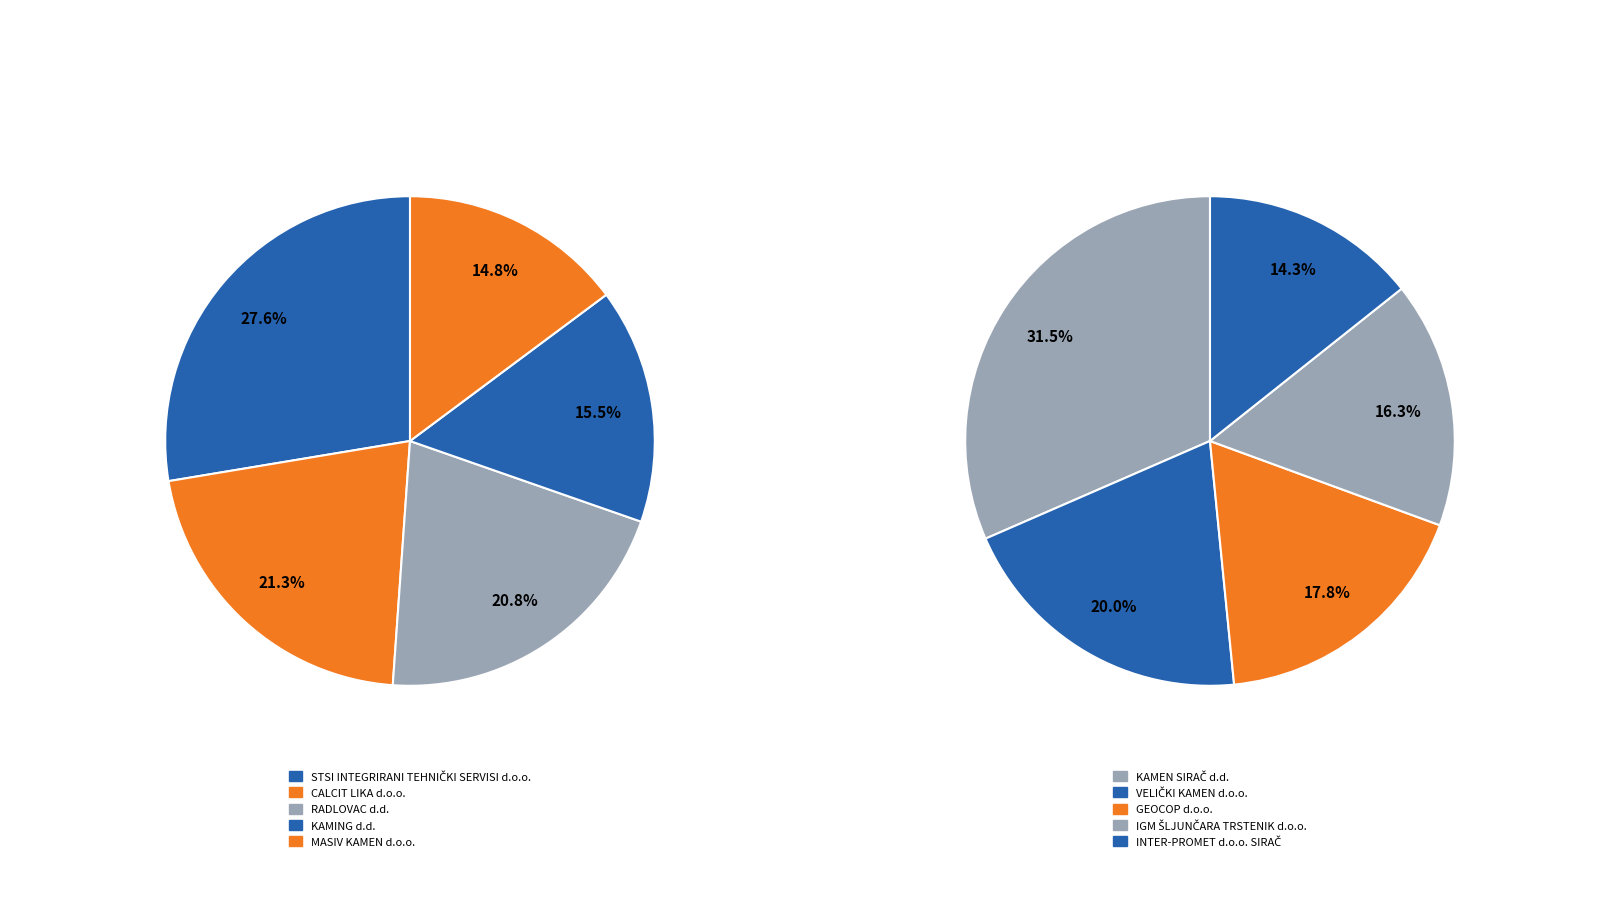

Combined, what portion of the pie is CALCIT LIKA d.o.o. and KAMING d.d.?

25.6%